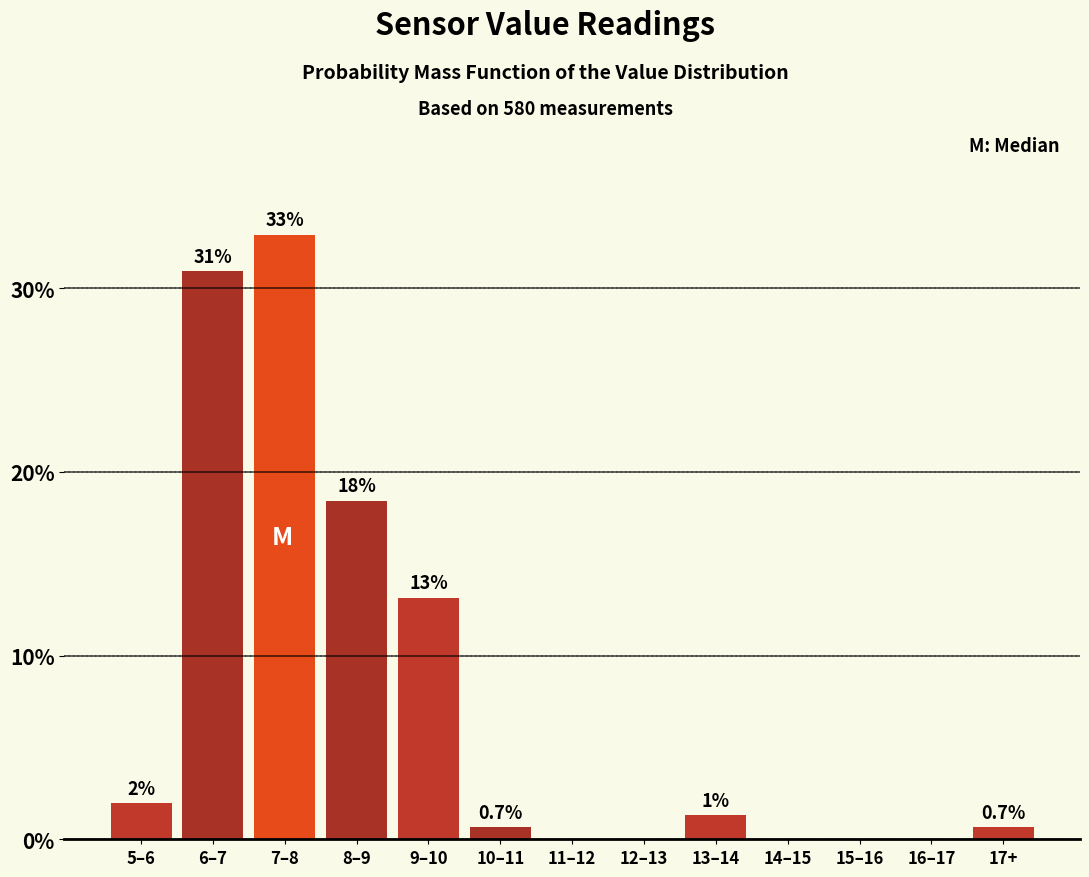

What value does the data have at 5–6?

2.0